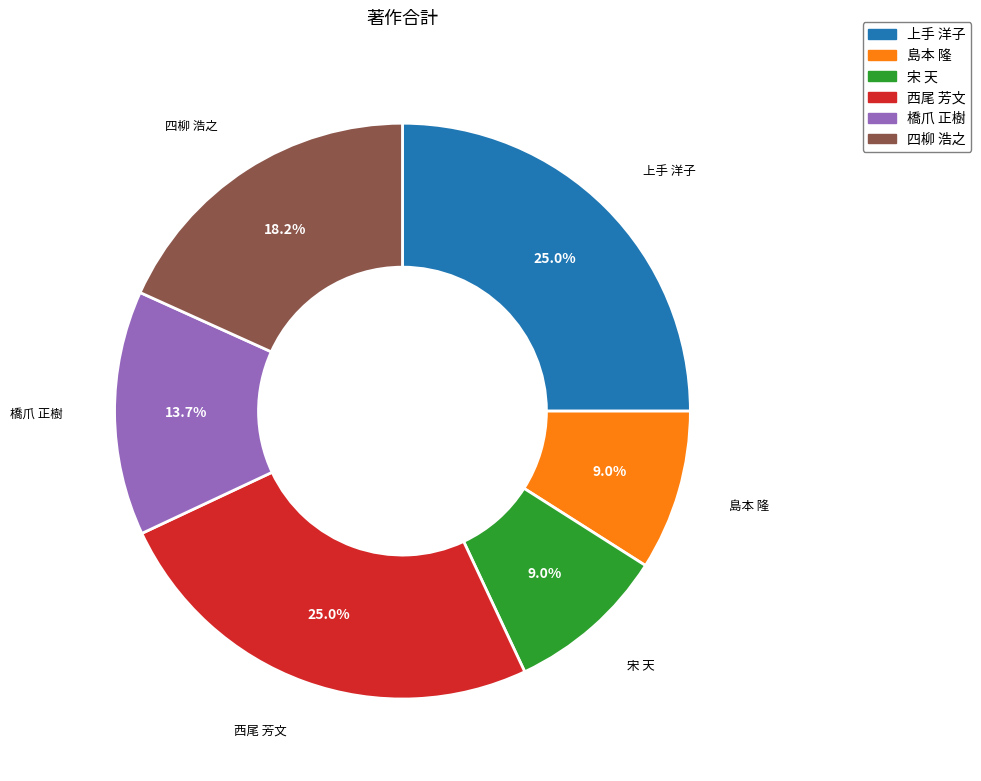

To the nearest percent, what portion does 宋 天 represent?

9%